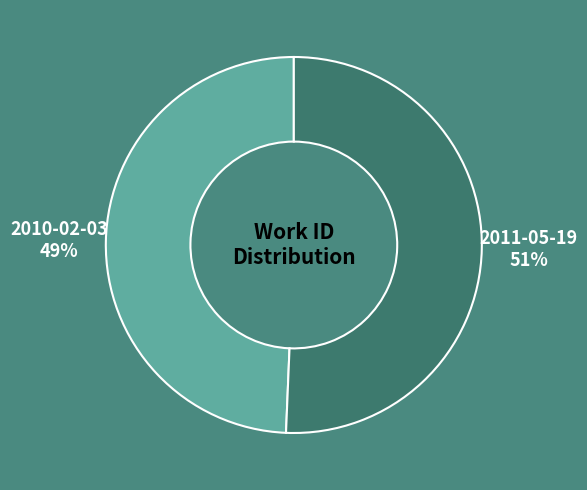

Between 2010-02-03 and 2011-05-19, which is larger?

2011-05-19